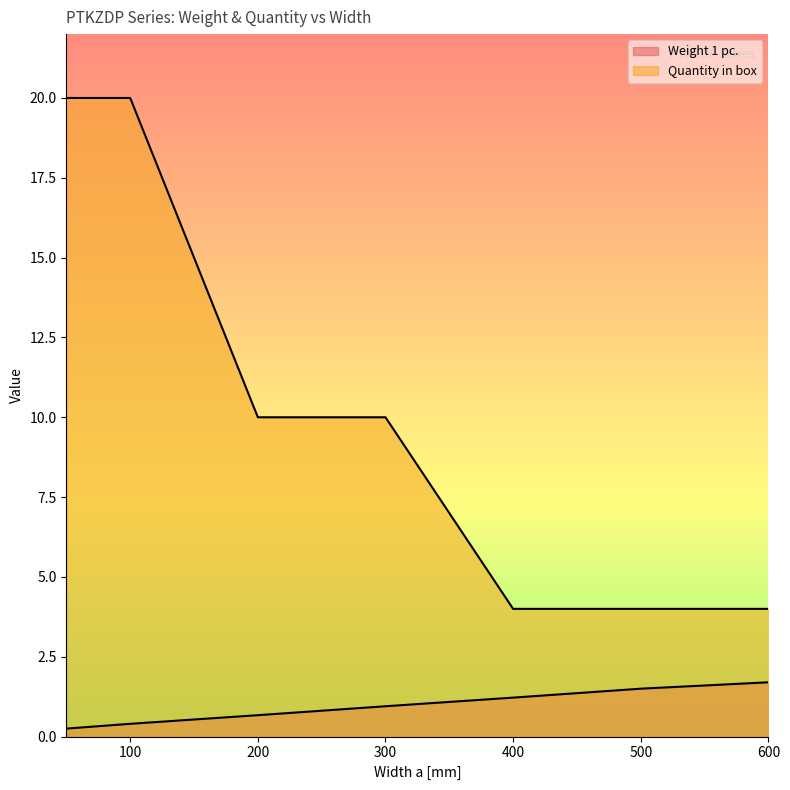

Reading left to right, what are all the values shown in this chart?

Weight 1 pc.: 0.2	0.4	0.7	0.9	1.2	1.5	1.7
Quantity in box: 20.0	20.0	10.0	10.0	4.0	4.0	4.0